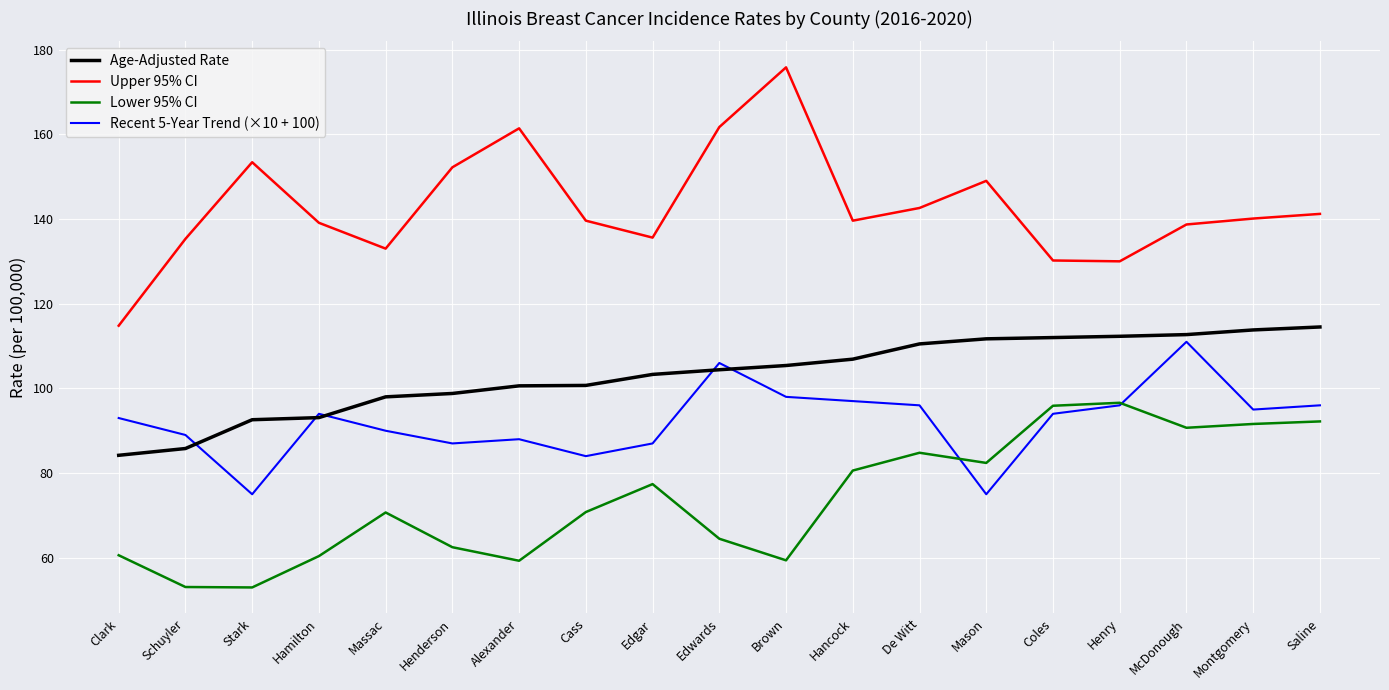

Rank the series by their average value, from lowest to highest.

Lower 95% CI, Recent 5-Year Trend (×10 + 100), Age-Adjusted Rate, Upper 95% CI